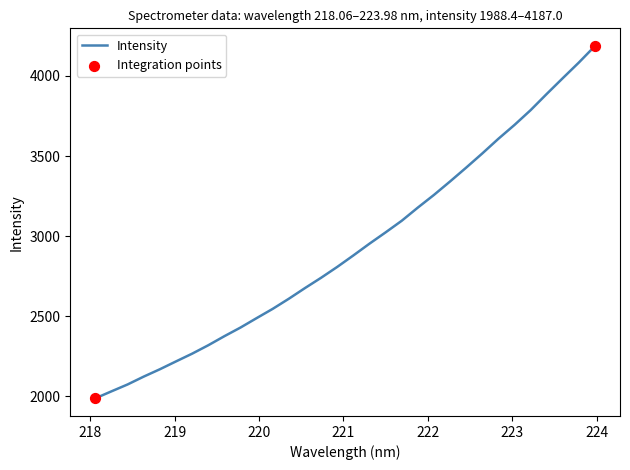

What is the difference between the maximum and minimum values?

2198.6